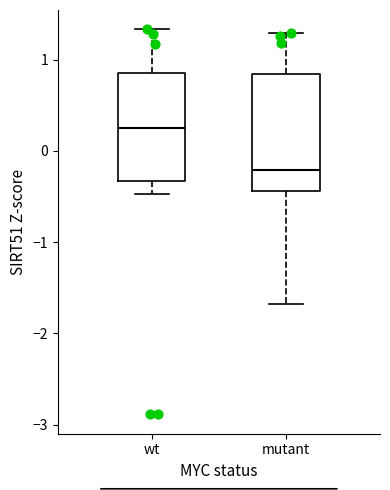

Where does the upper whisker of the box for mutant end on the y-axis? The values are not printed on the chart, so give them approximately, as read against the axis.

1.3